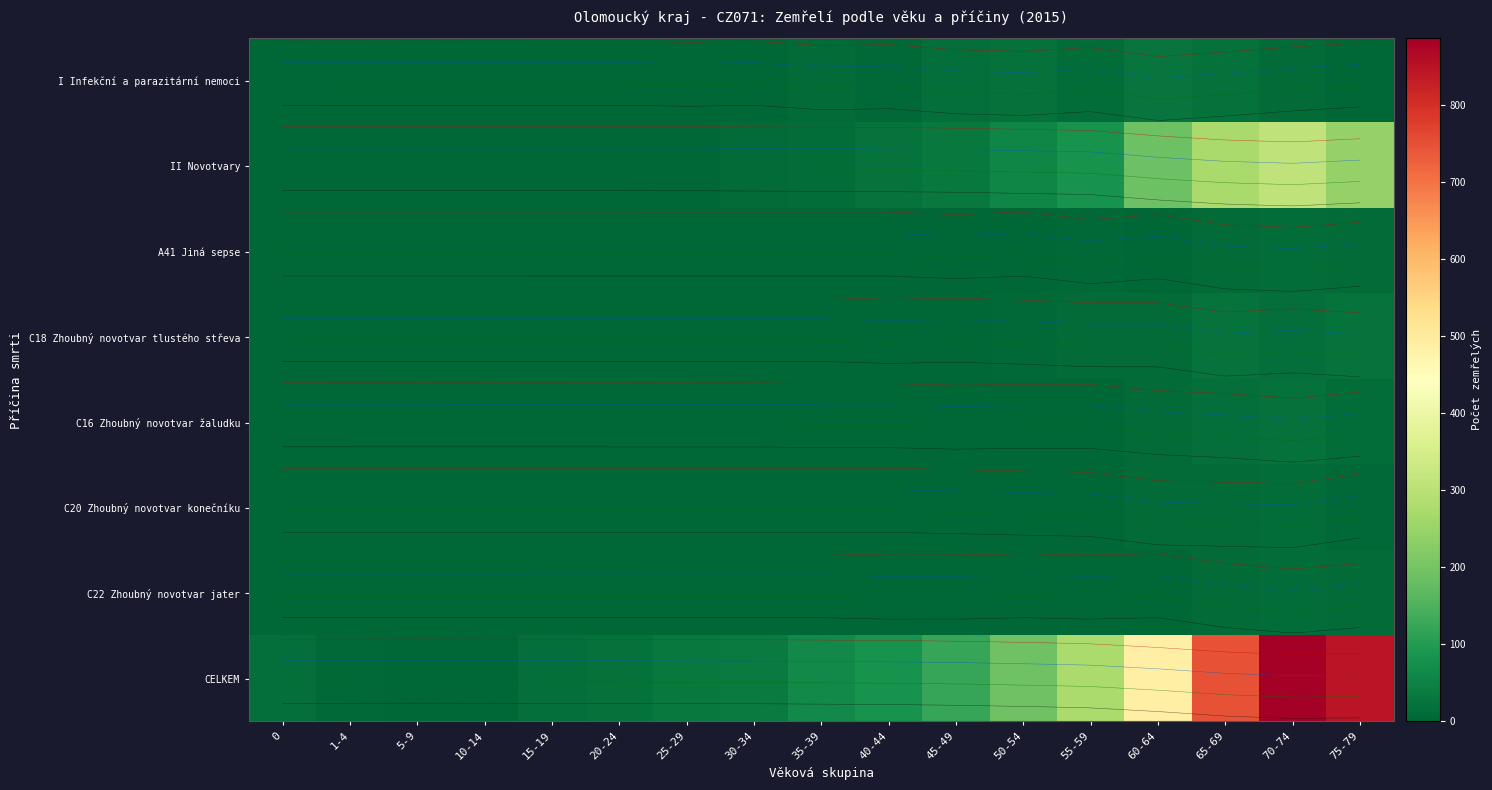

Rank the series at 35-39 from lowest to highest value.

A41 Jiná sepse, C18 Zhoubný novotvar tlustého střeva, C20 Zhoubný novotvar konečníku, C22 Zhoubný novotvar jater, C16 Zhoubný novotvar žaludku, I Infekční a parazitární nemoci, II Novotvary, CELKEM